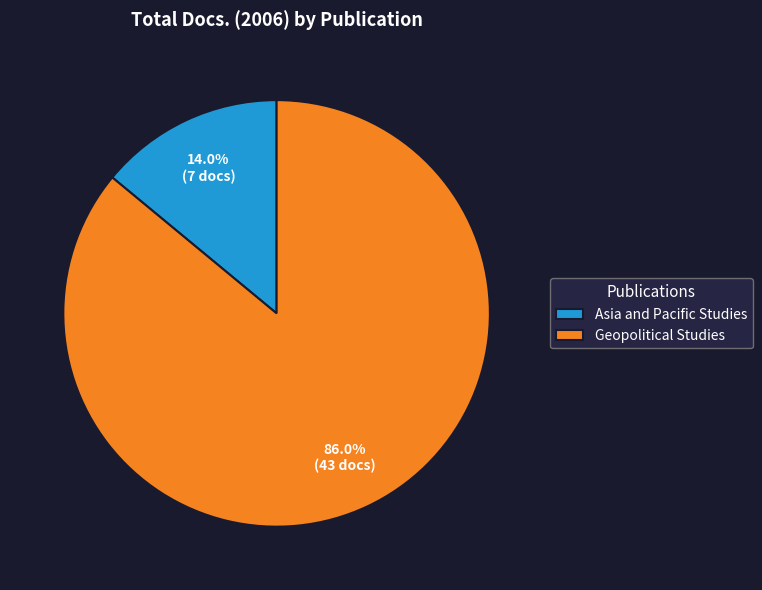

How many segments does this pie chart have?

2